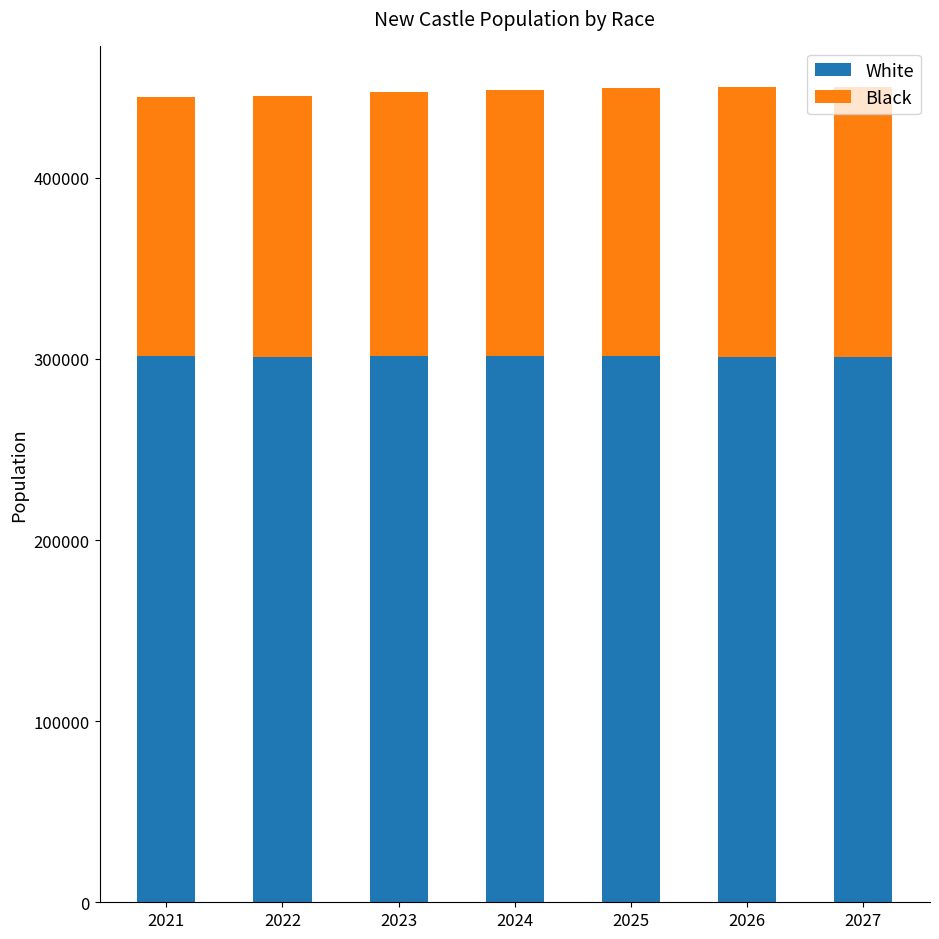

What is the total value across all series at 2024?

448322.7